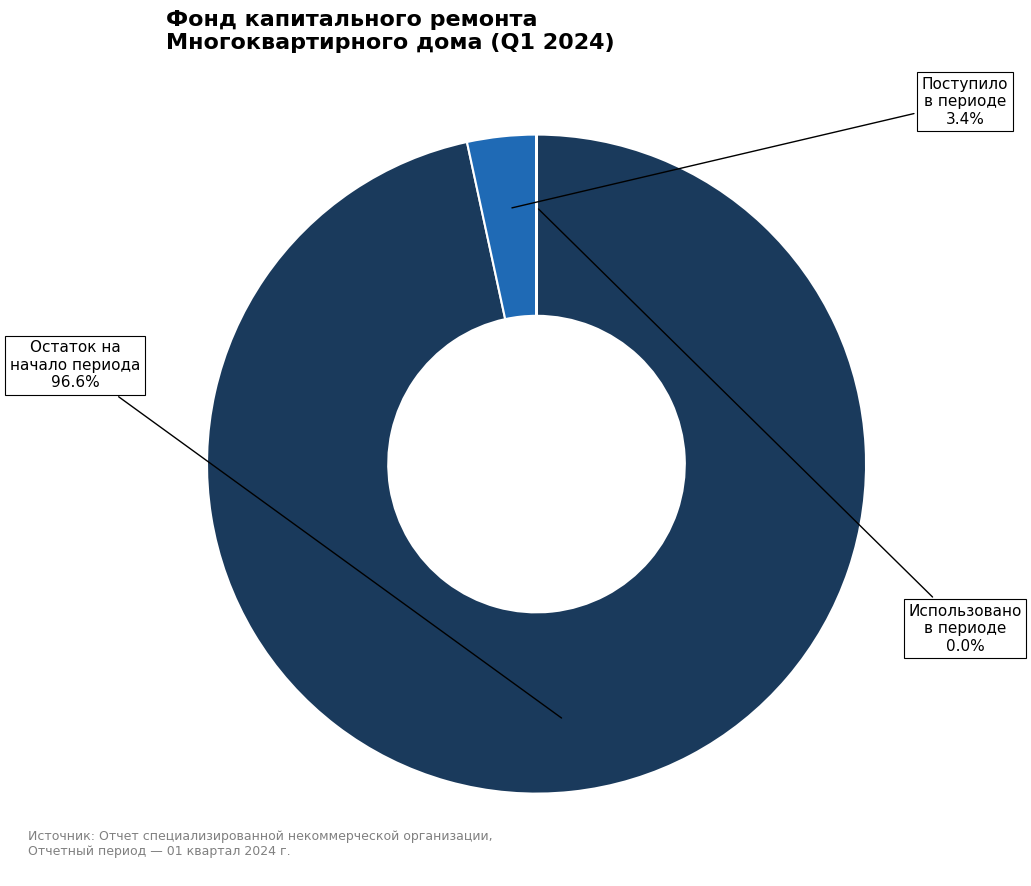

Which slice is the largest?

Остаток на начало периода